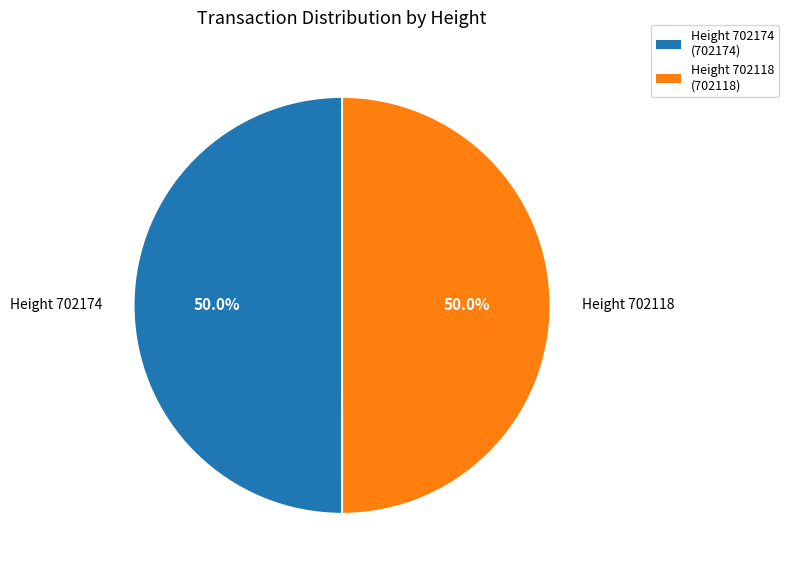

Do Height 702118 (702118) and Height 702174 (702174) together represent more than half of the pie?

Yes